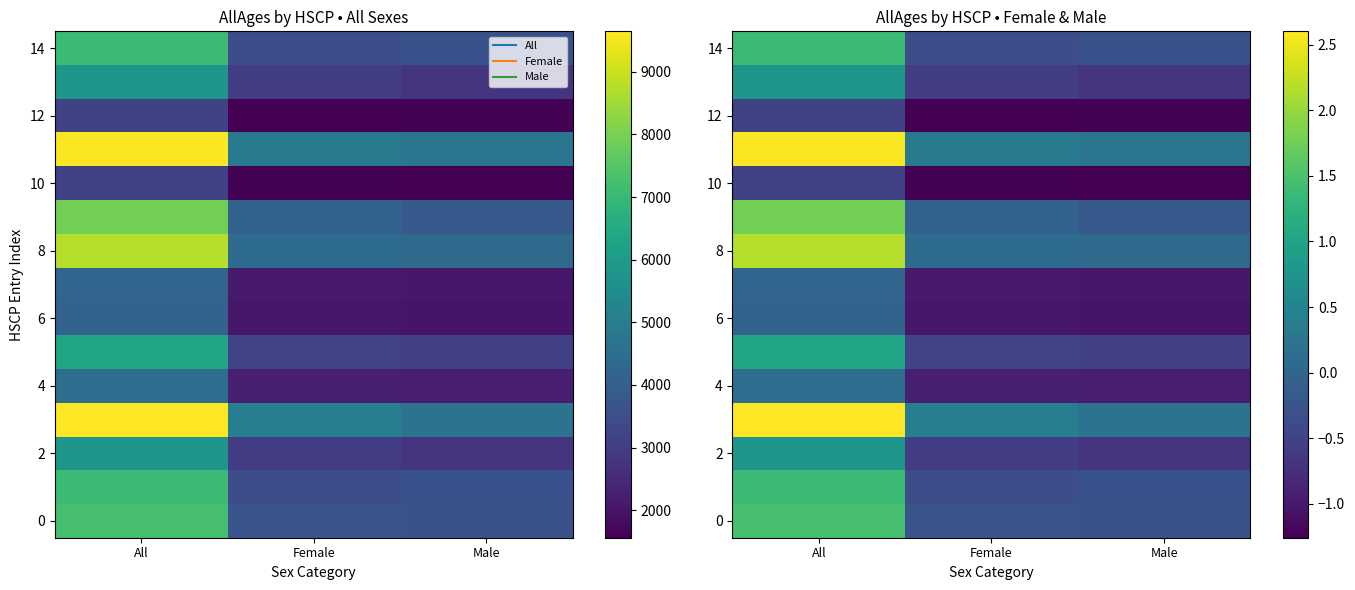

True or false: 0 has a value of 2.4 at All.

False